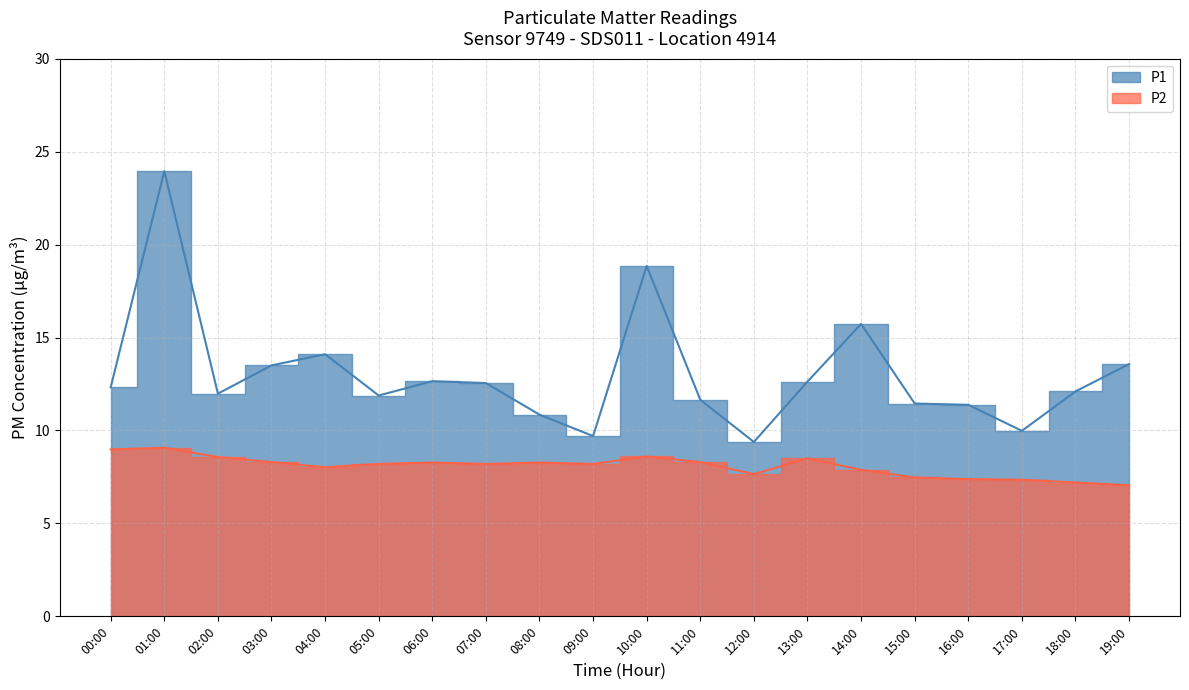

List the labels in order of P2 value, largest first.

01:00, 00:00, 10:00, 02:00, 13:00, 03:00, 11:00, 06:00, 08:00, 05:00, 07:00, 09:00, 04:00, 14:00, 12:00, 15:00, 16:00, 17:00, 18:00, 19:00